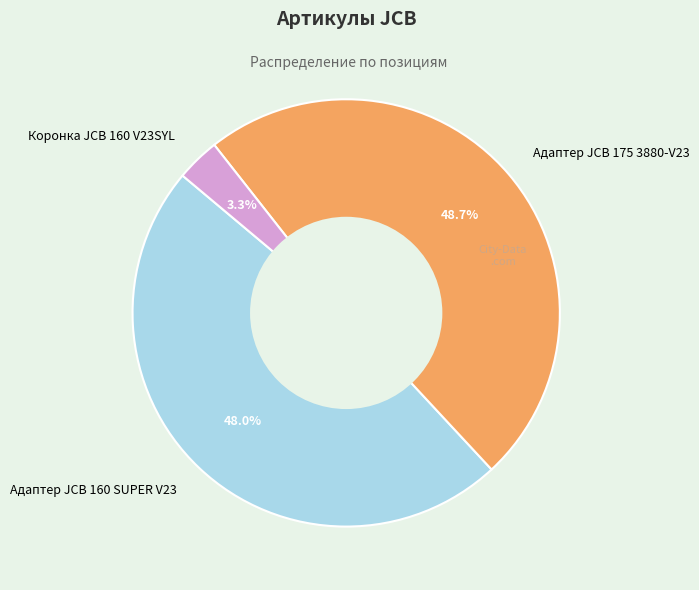

To the nearest percent, what percentage of the pie is Адаптер JCB 160 SUPER V23?

48%